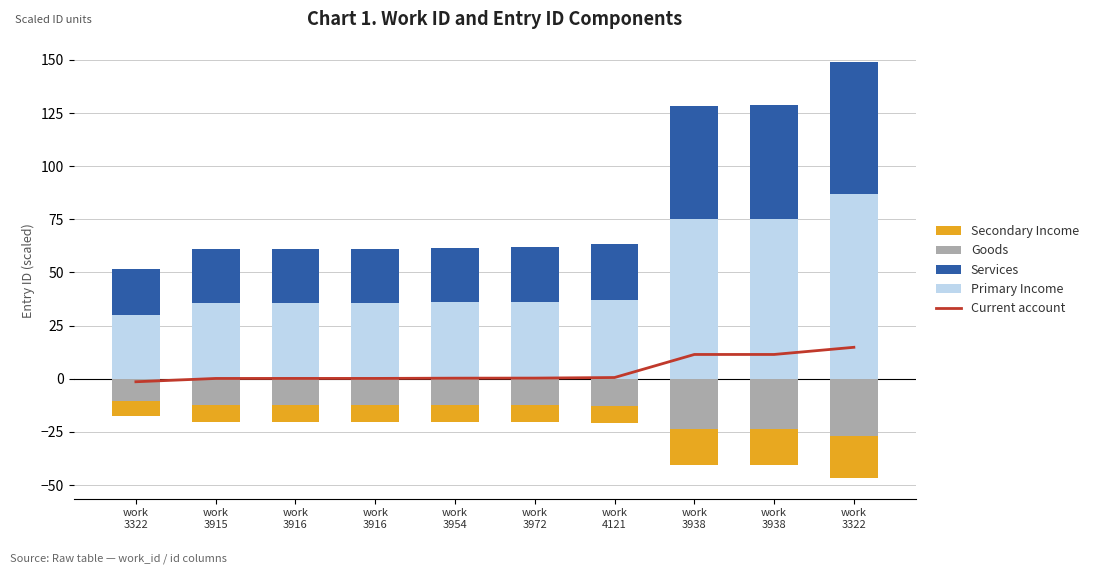

Between work
4121 and work
3322, which series saw the biggest shift?

Primary Income